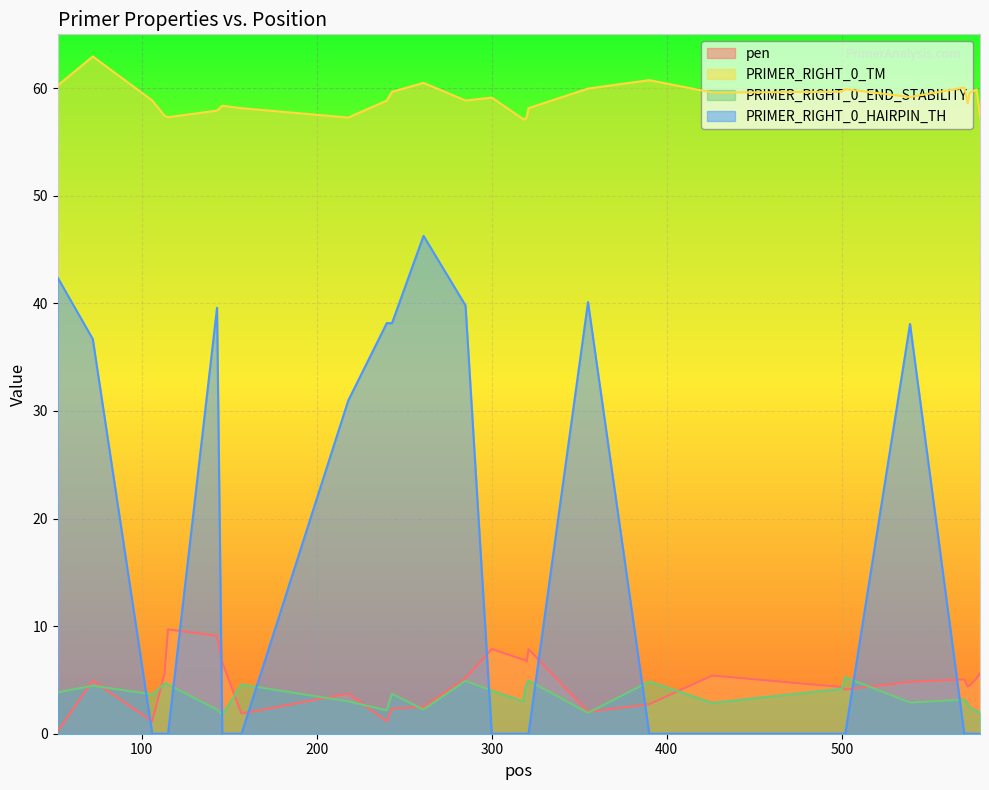

What is the spread (max minus min) of values at 319?

57.1